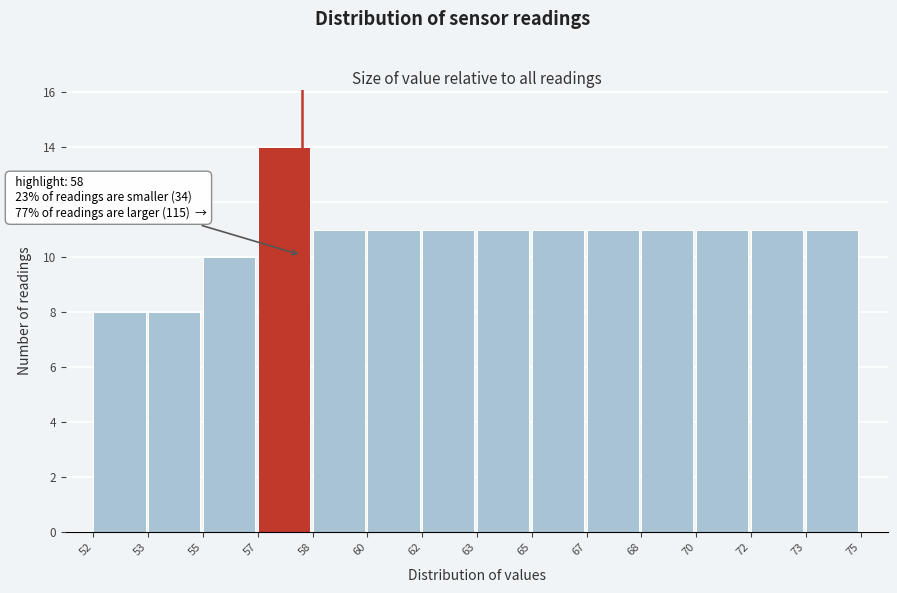

Reading left to right, list all the values displayed in this chart.

52=8	53=8	55=10	57=14	58=11	60=11	62=11	63=11	65=11	67=11	68=11	70=11	72=11	73=11